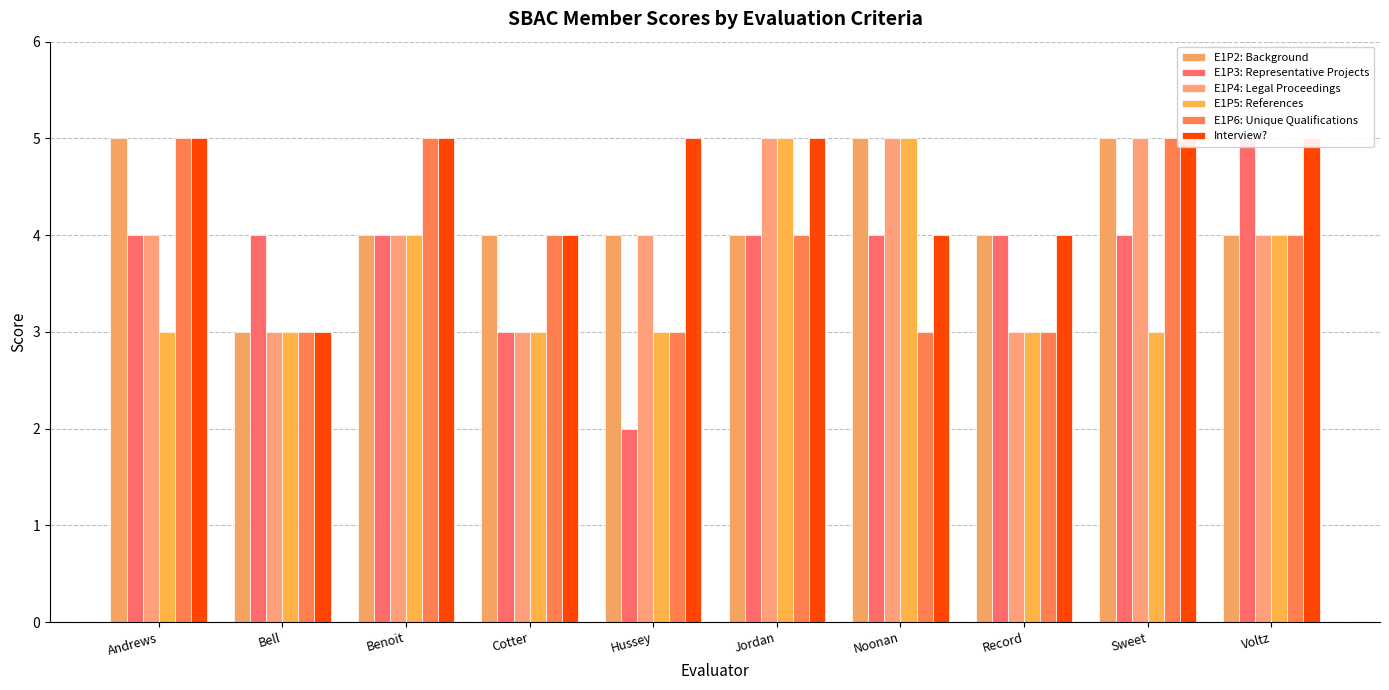

What value does the E1P5: References series have at Hussey?

3